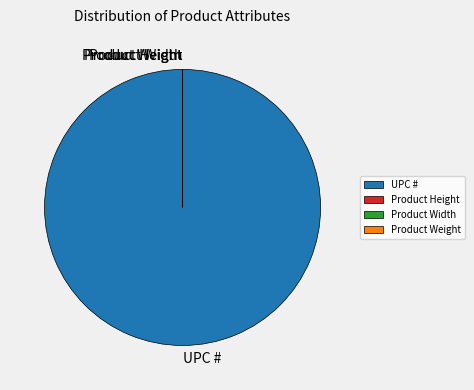

Which category has the smallest portion of the pie?

Product Weight